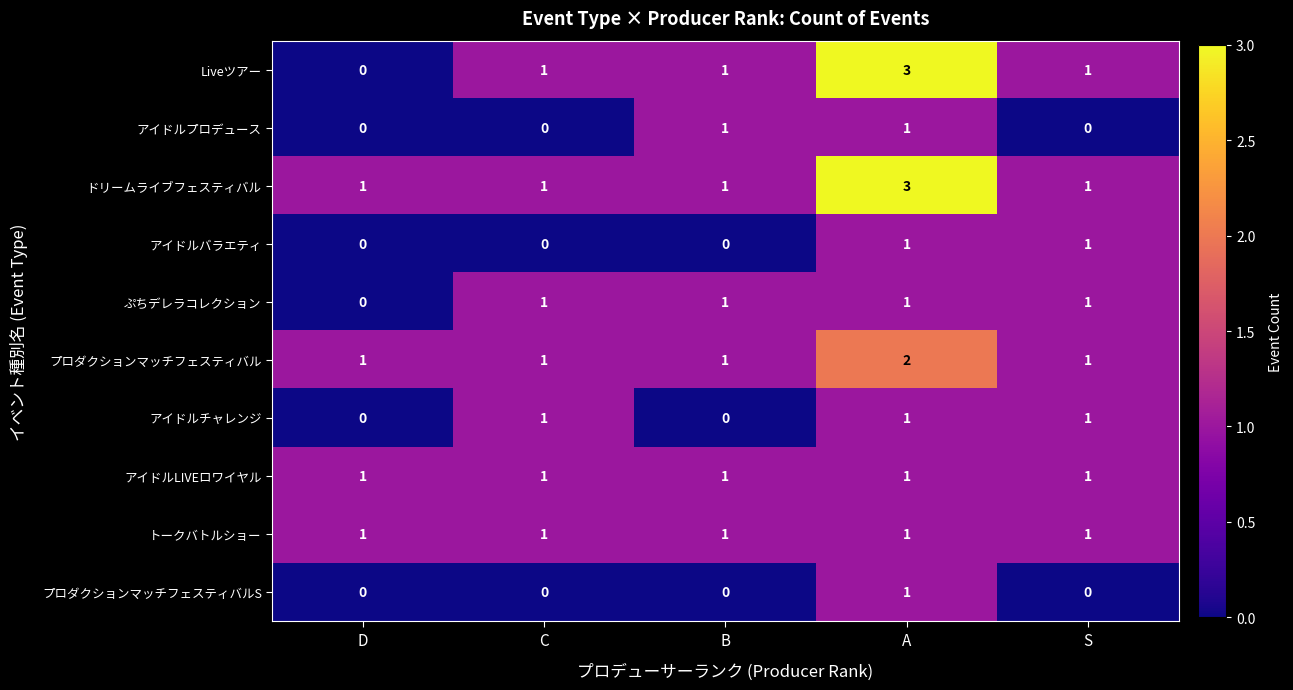

Count the アイドルチャレンジ values in the range 0 to 1.

5